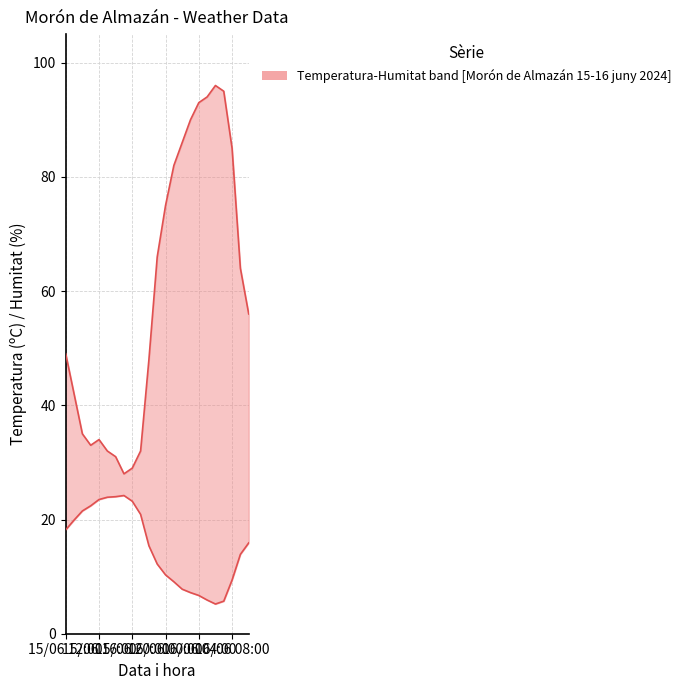

Which series has the largest range (max minus min)?

Humitat (%)